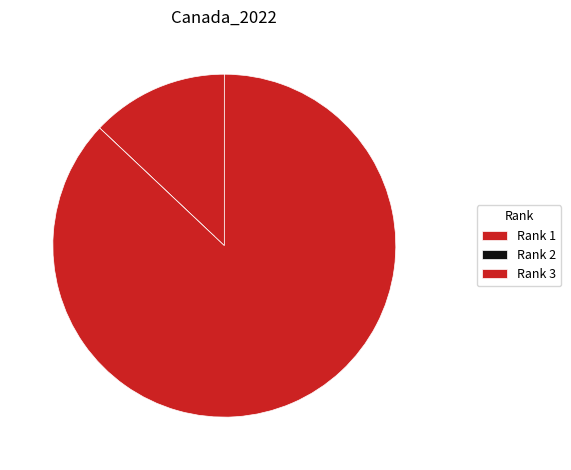

To the nearest percent, what is the average slice percentage?

33%